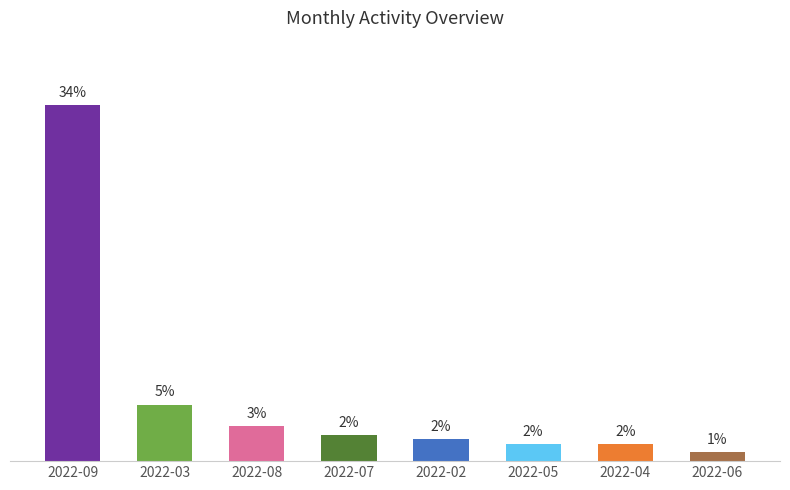

What is the change in value from 2022-08 to 2022-05?

-1.7